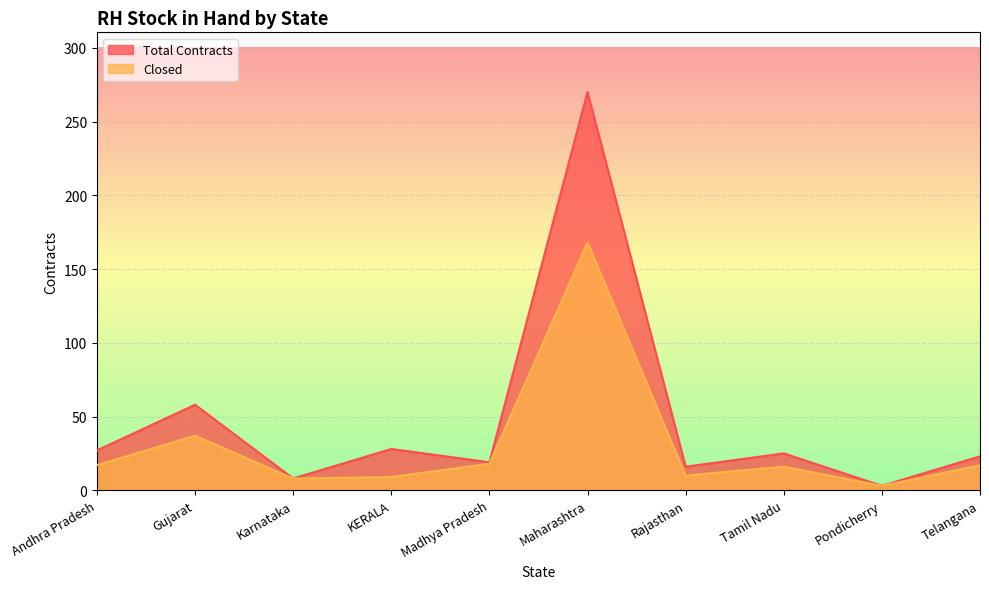

At how many categories does at least one series exceed 256?

1